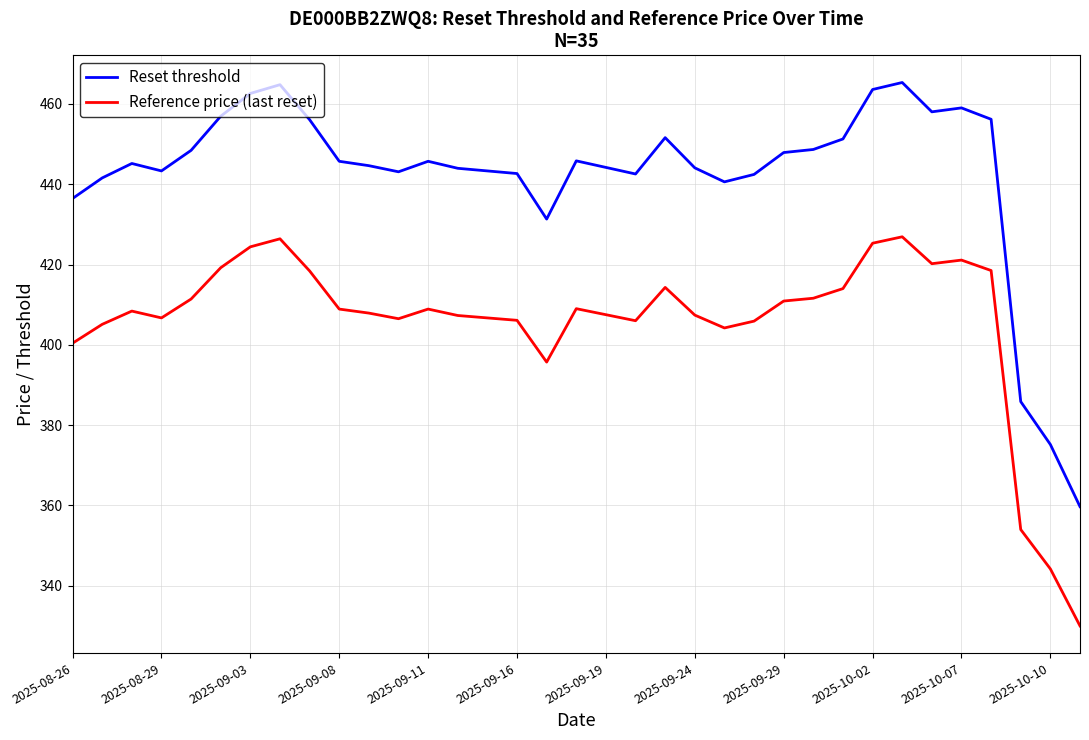

What value does the Reset threshold series have at 2025-10-02?

463.6